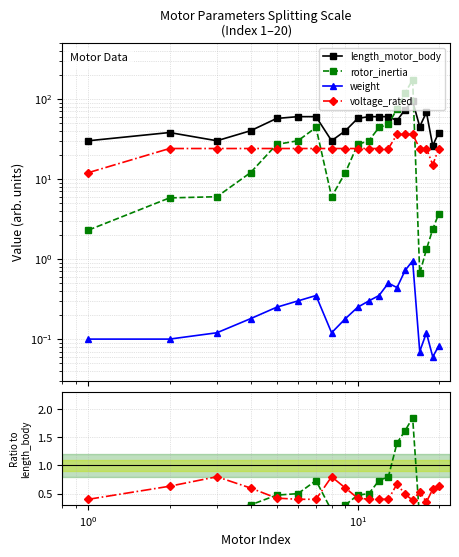

True or false: length_motor_body and voltage_rated cross at least once.

False